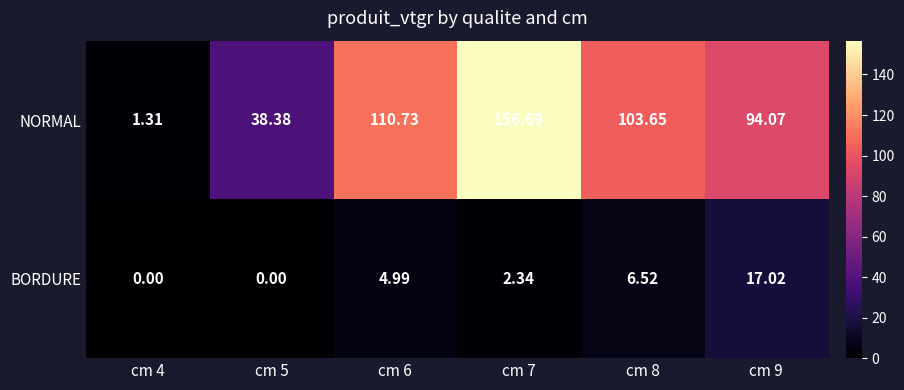

Which series has the largest total across all categories?

NORMAL